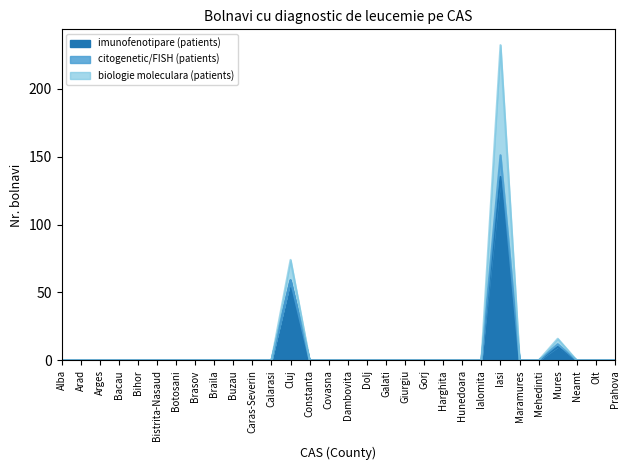

Between Constanta and Hunedoara, which series saw the biggest shift?

imunofenotipare (patients)